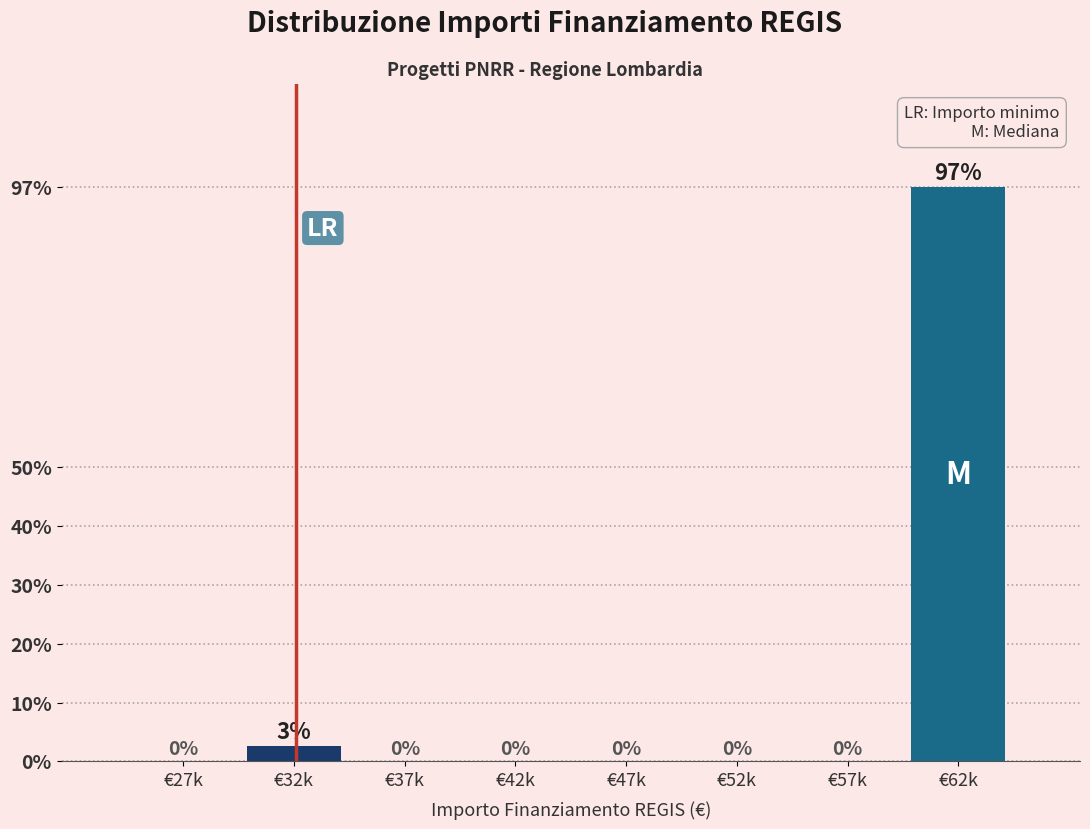

What is the sum of all values?

100.0